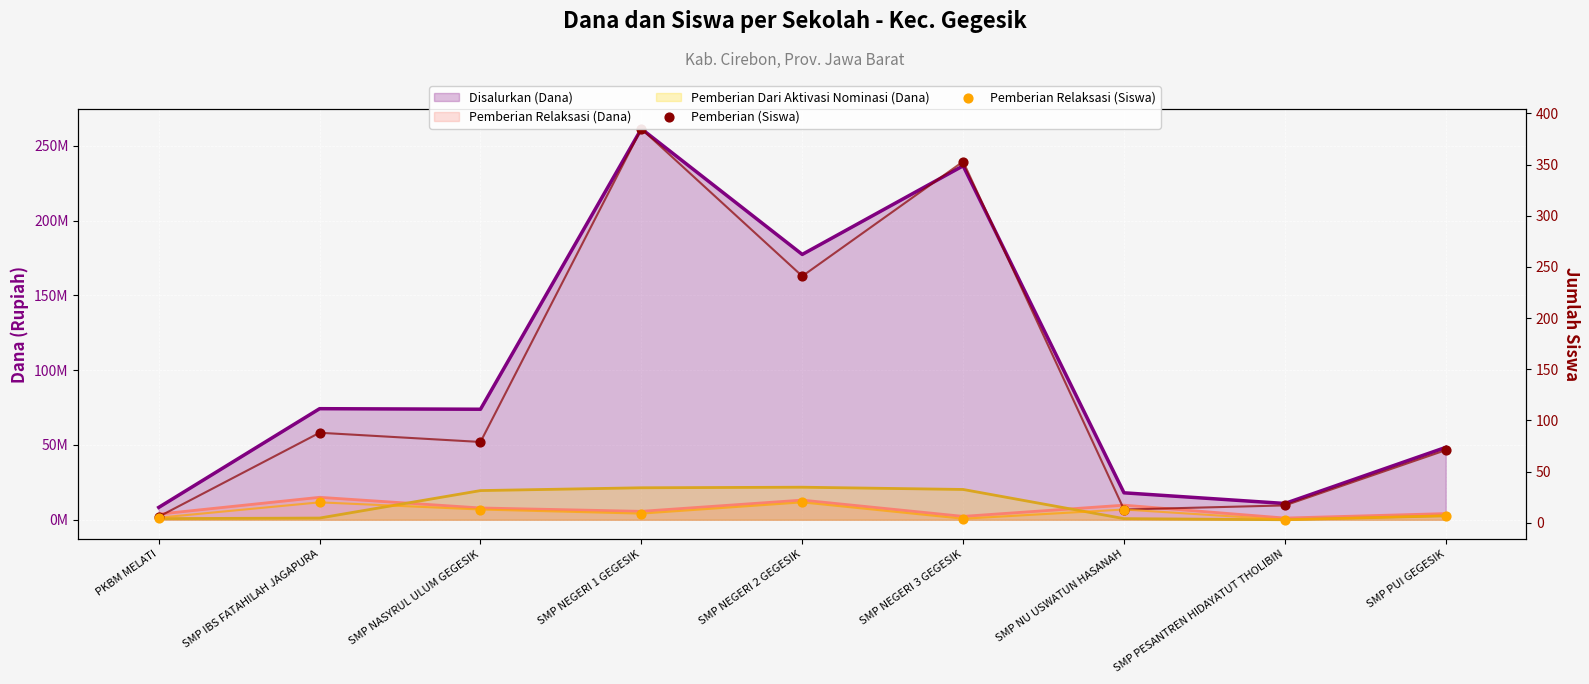

Which series contains the highest Y value?

Pemberian (Siswa)